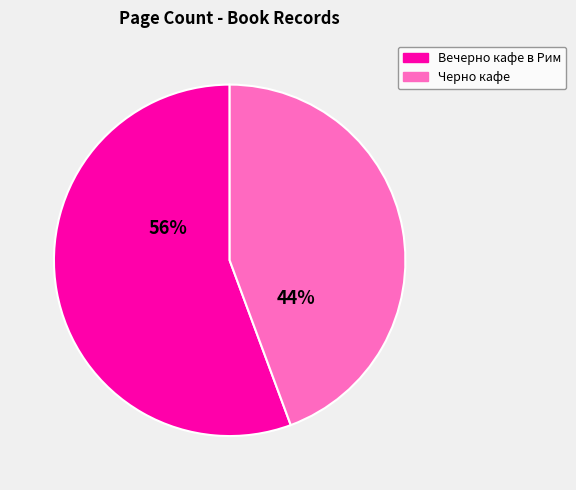

What is the ratio of the value at Вечерно кафе в Рим to the value at Черно кафе?

1.3